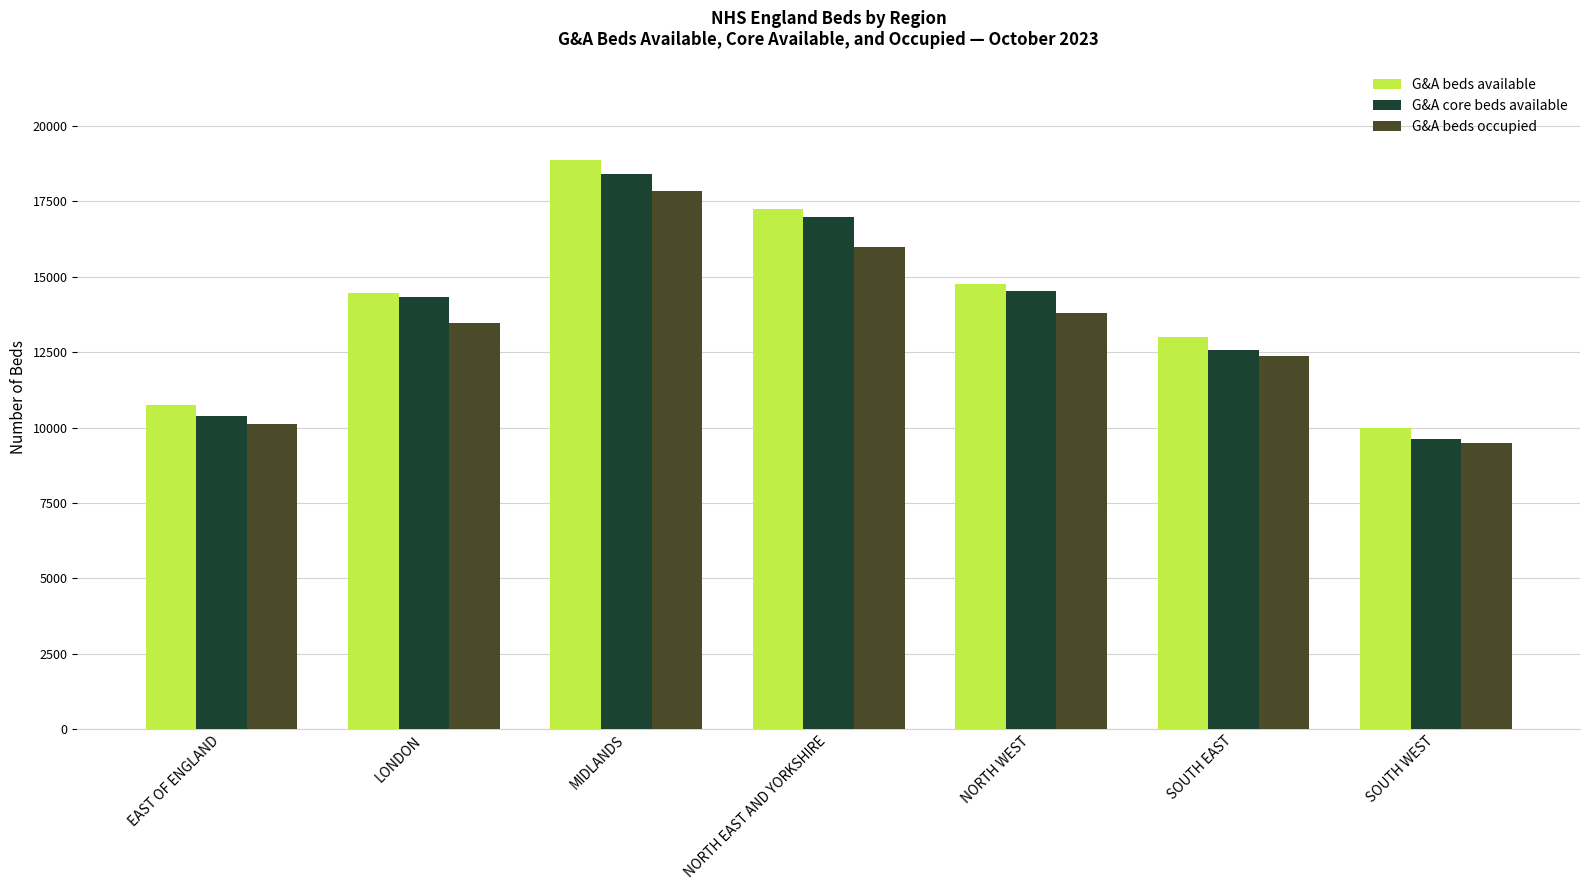

Which series has the widest spread of values?

G&A beds available